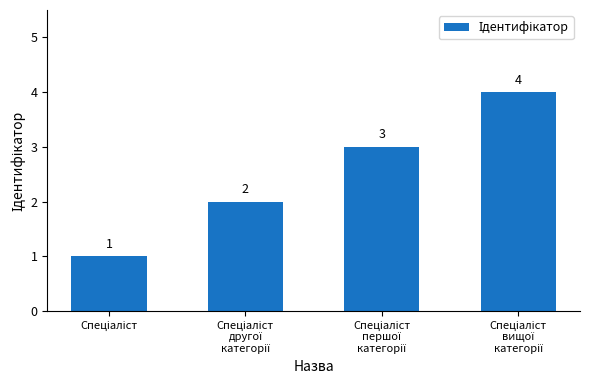

Count the number of categories in the chart.

4